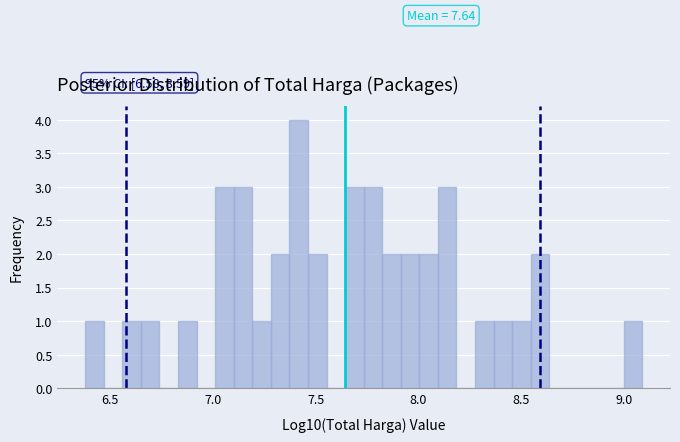

Read against the x-axis, roughly where is the centre of the tallest bar?

7.40